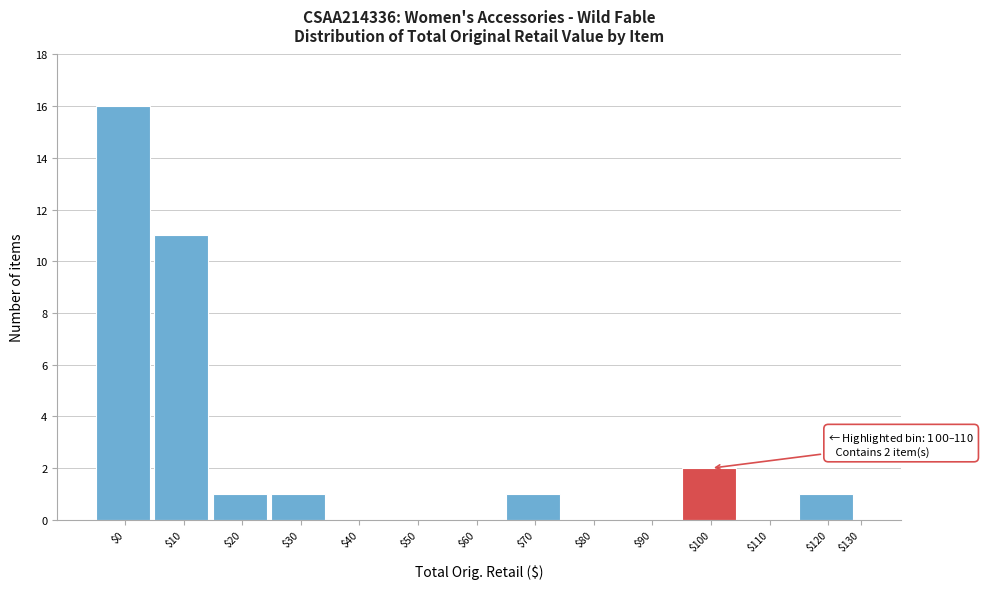

True or false: the data shows 0 at $60.

True